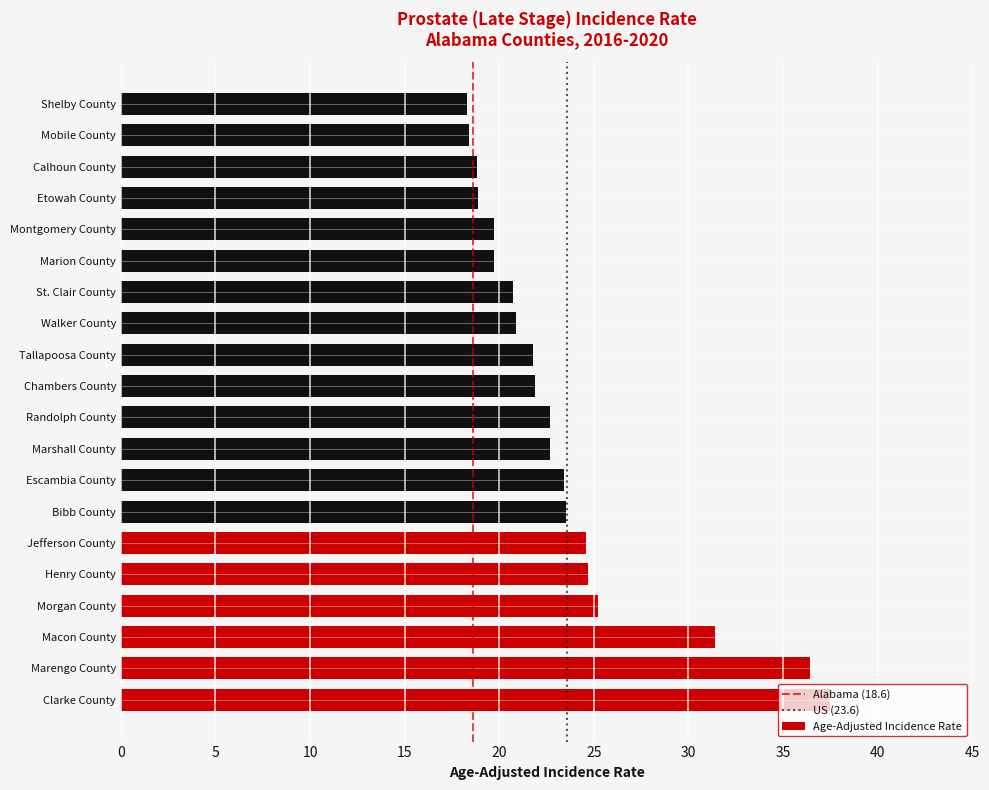

How many distinct data groups are displayed?

1